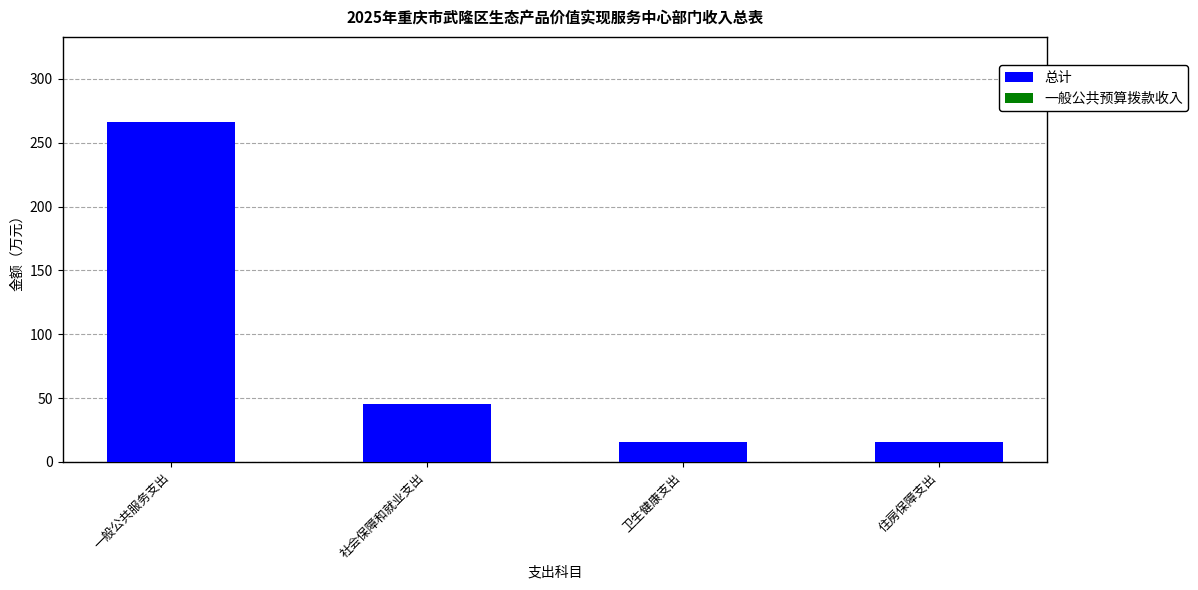

What is the average value of the 总计 series?

85.6